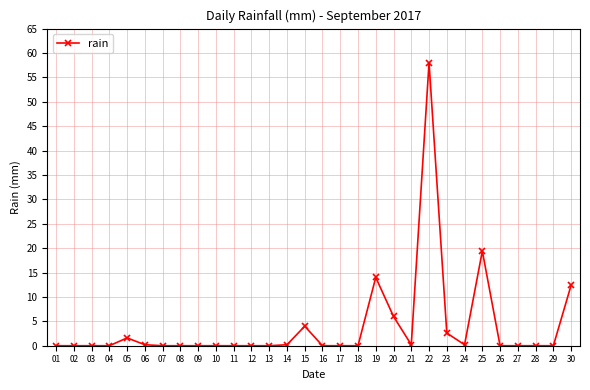

Does the chart have visible grid lines?

Yes